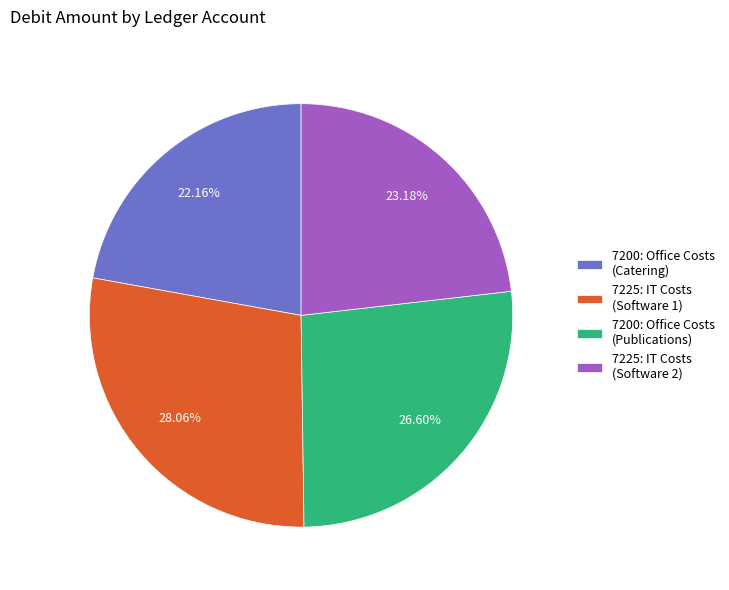

Is there any slice that represents more than half of the pie?

No